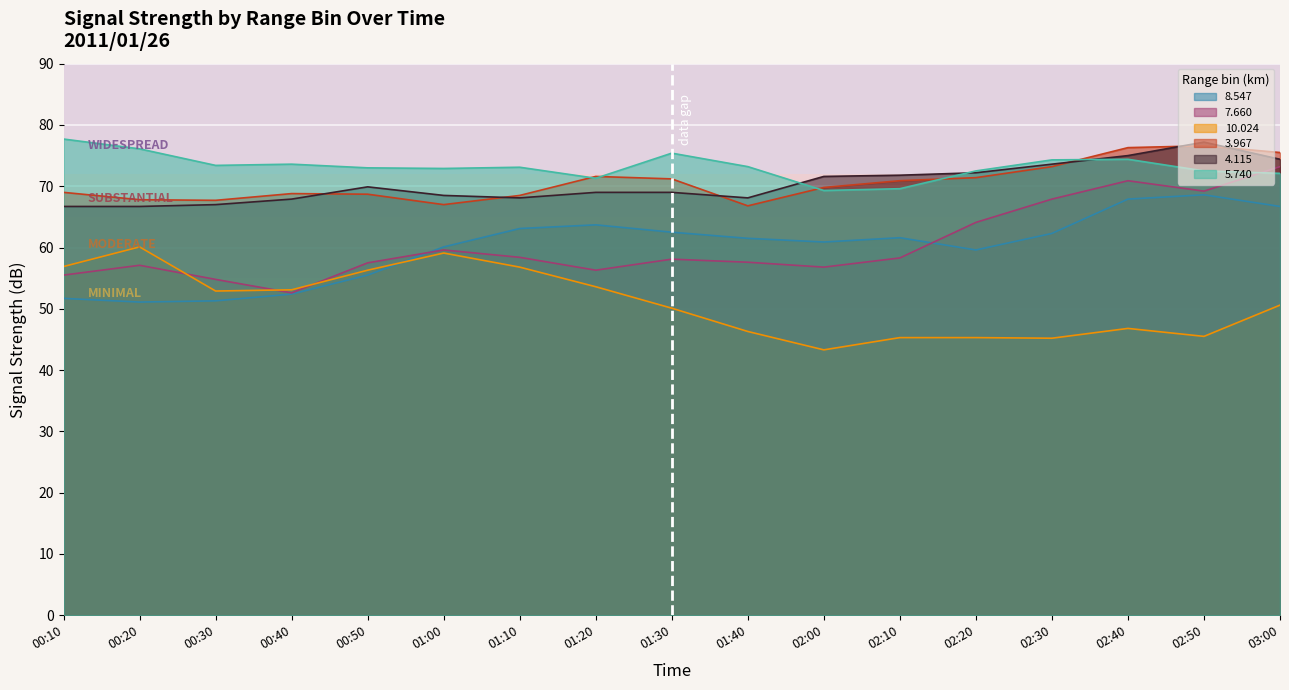

Which series changed the most between 00:30 and 02:40?

8.547